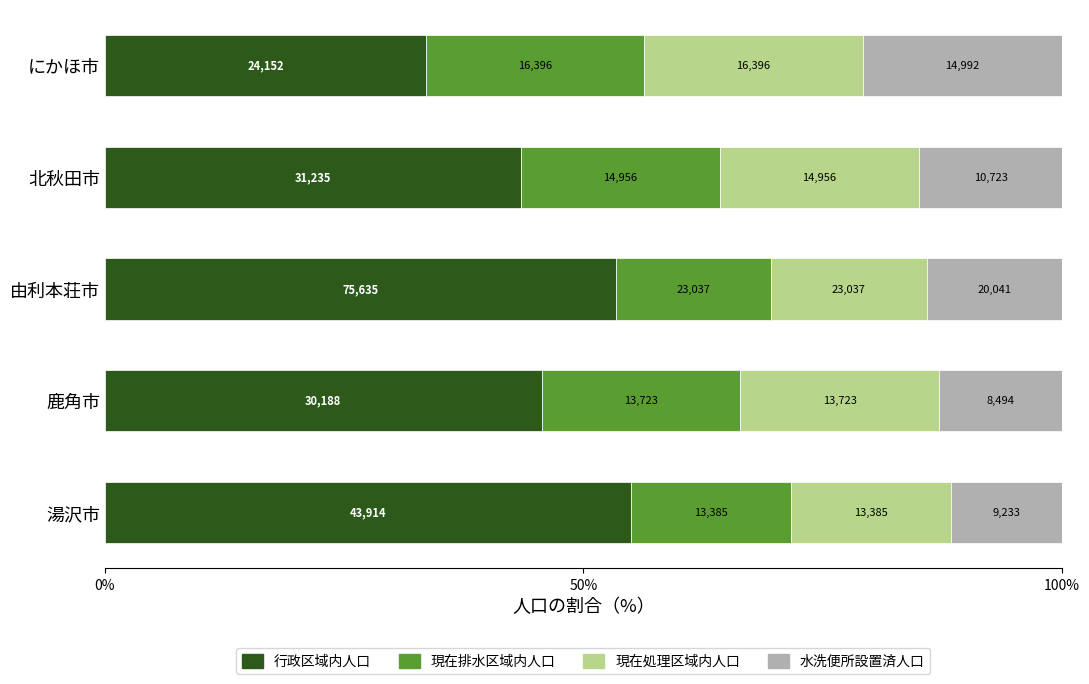

What are all the series names shown in the legend?

行政区域内人口, 現在排水区域内人口, 現在処理区域内人口, 水洗便所設置済人口